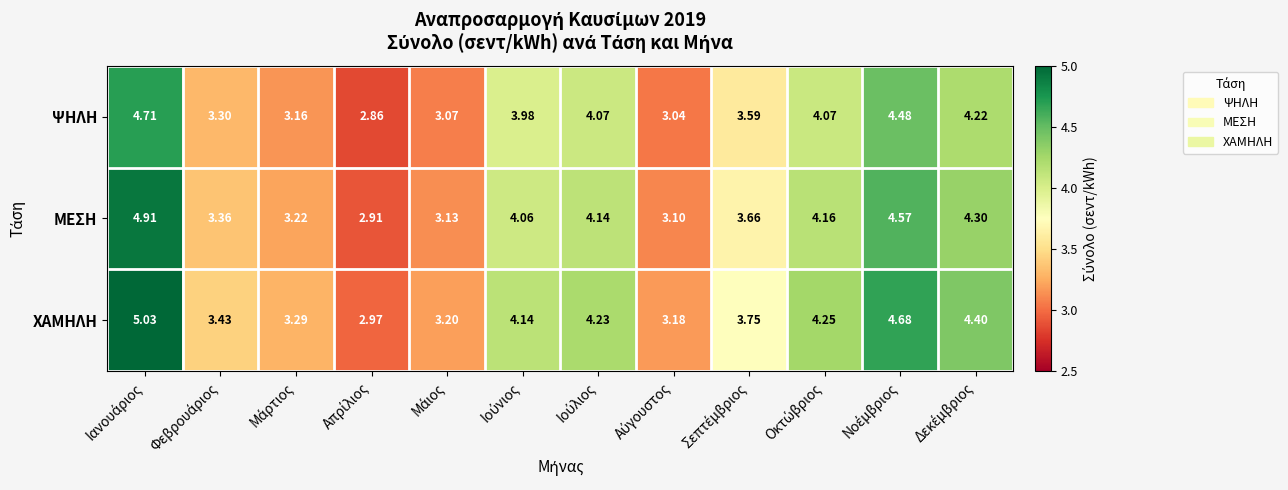

Which series has the widest spread of values?

ΧΑΜΗΛΗ